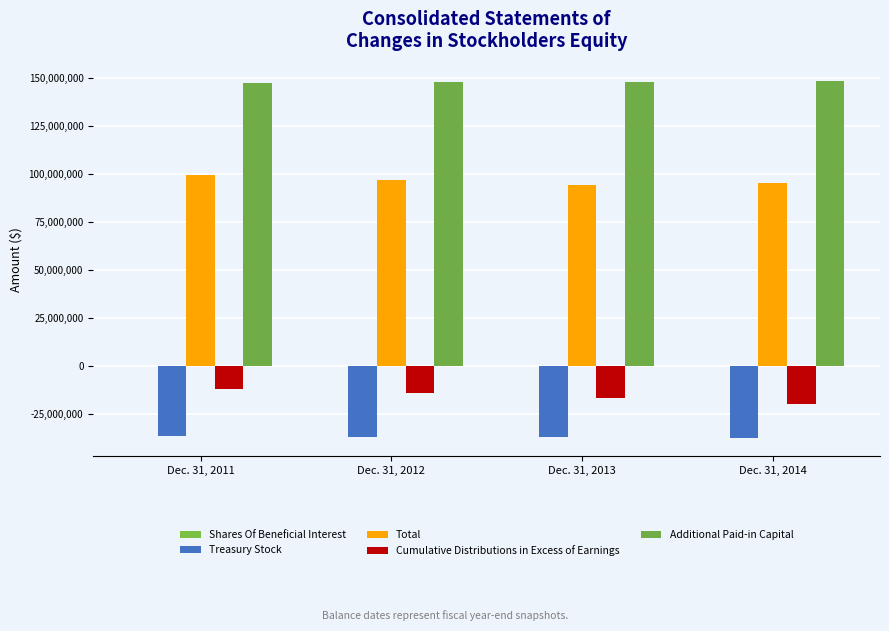

What is the difference between the maximum and second lowest values in the Treasury Stock series?

503962